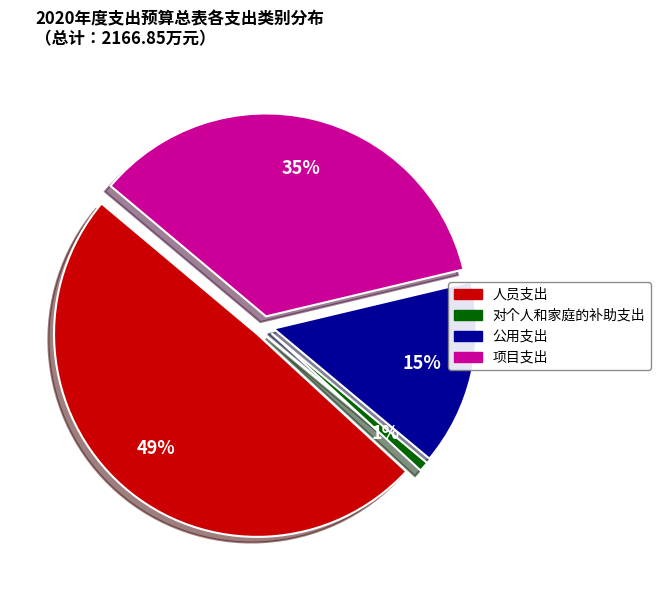

To the nearest percent, what portion does 人员支出 represent?

49%